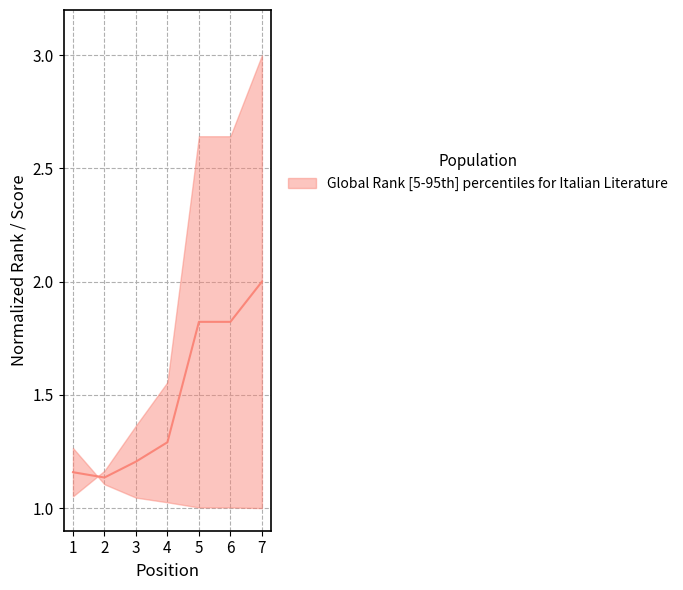

Which has a higher value, 6 or 2?

6